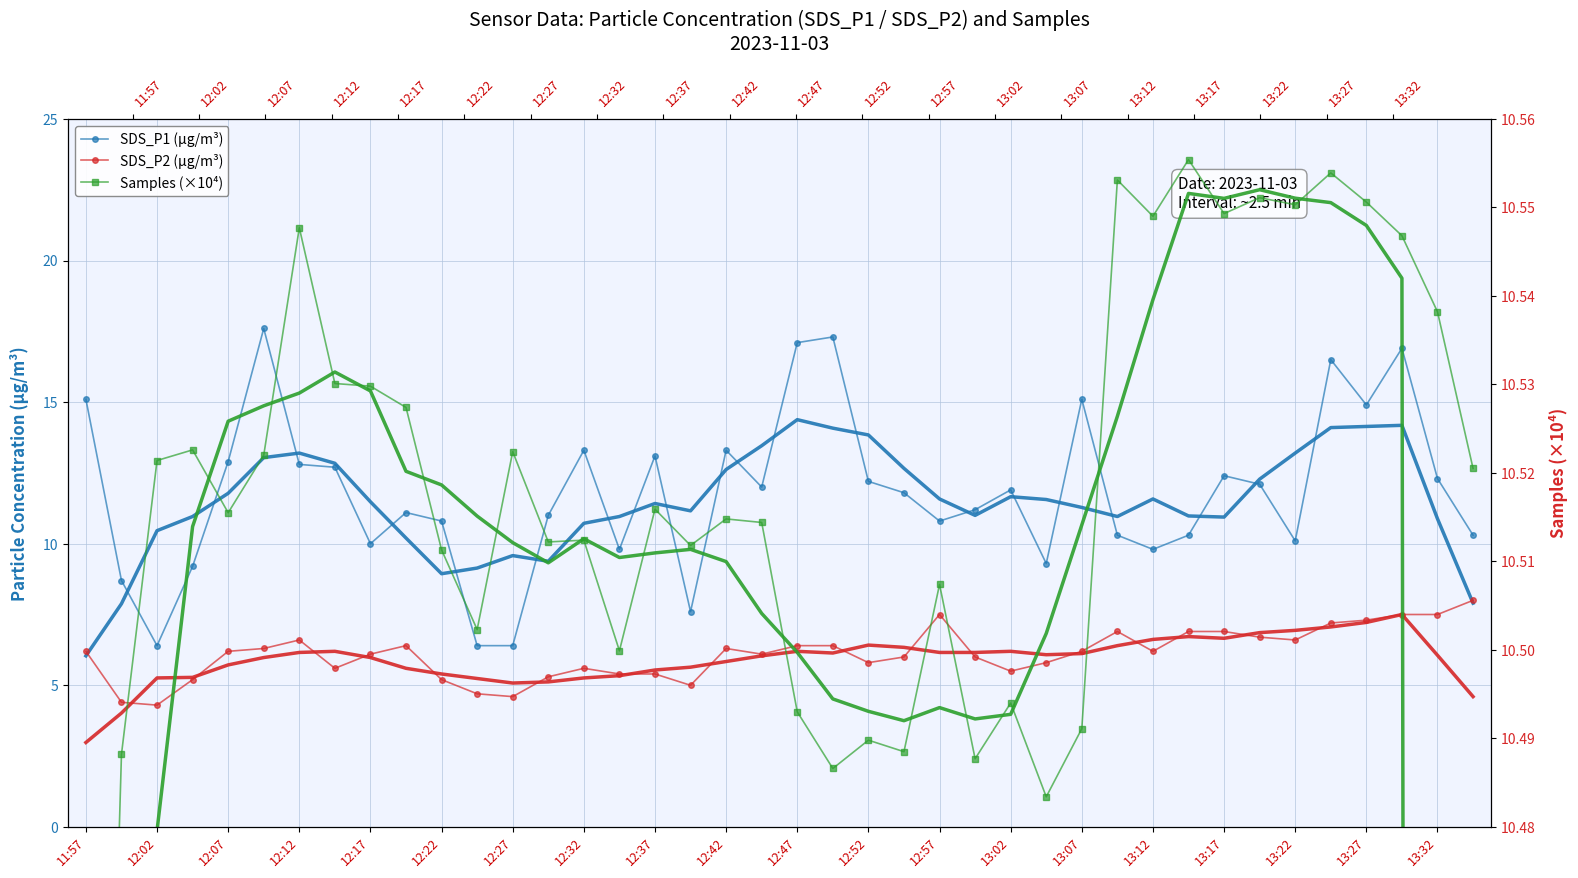

True or false: Samples (×10⁴) and SDS_P2 cross at least once.

False